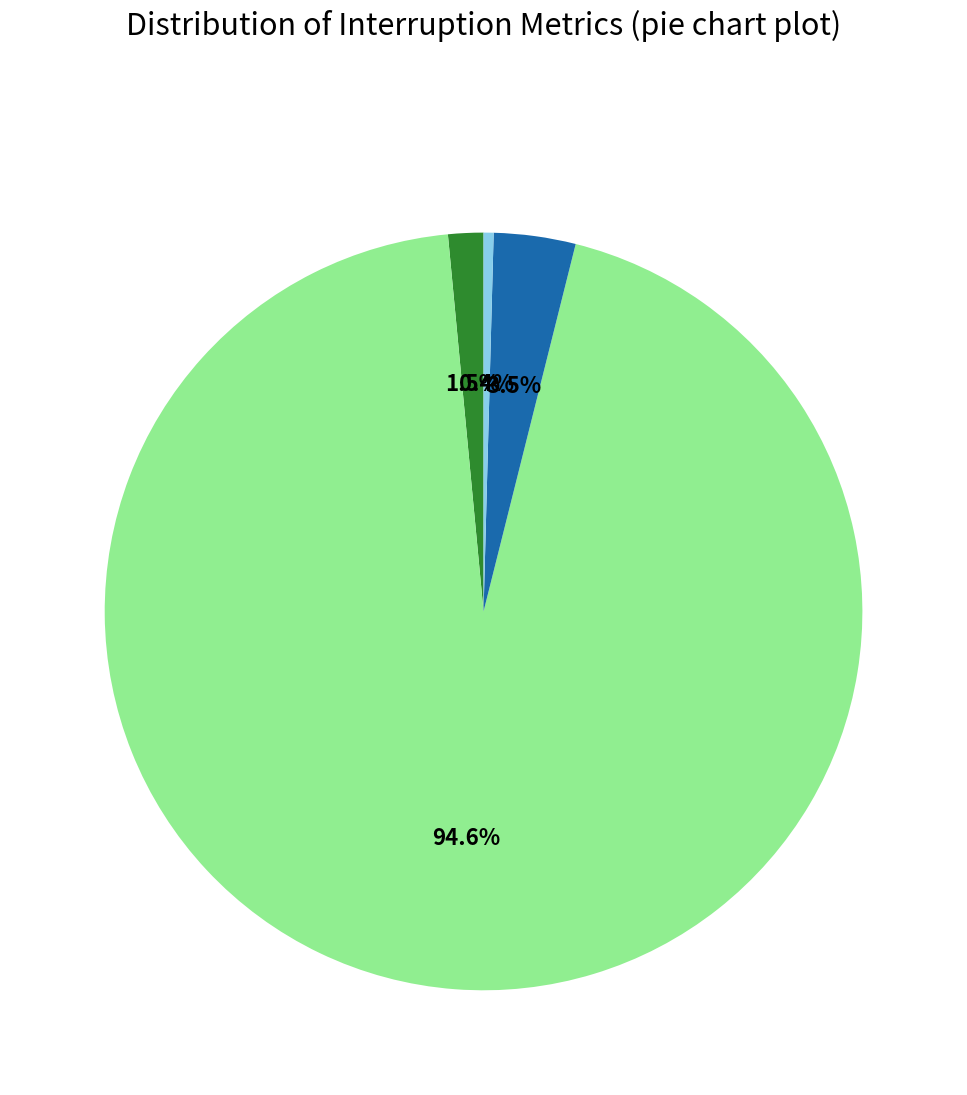

Is there a majority slice in this chart?

Yes